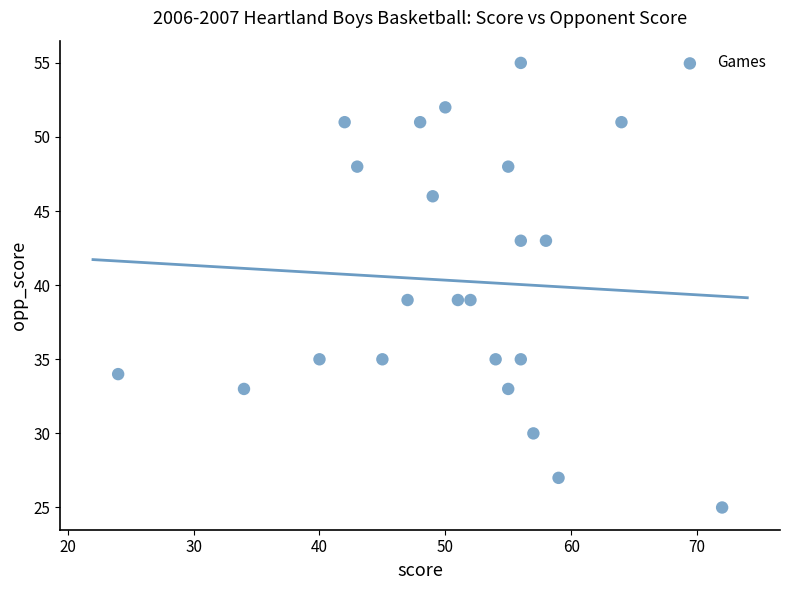

What is the range of X values (max minus min)?

48